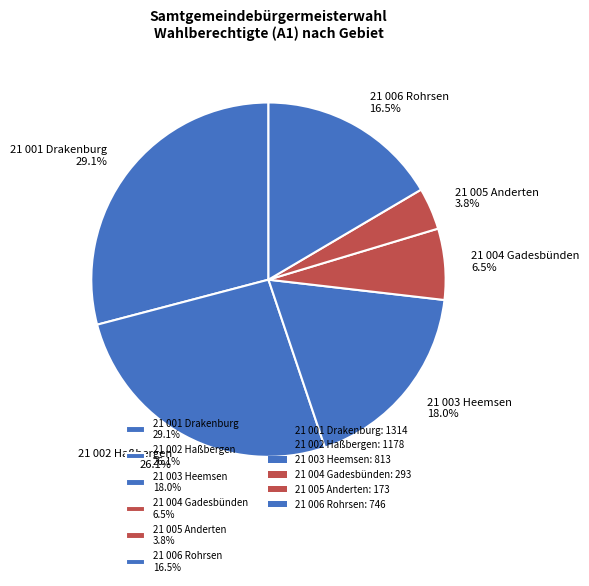

How many slices are in this pie chart?

6